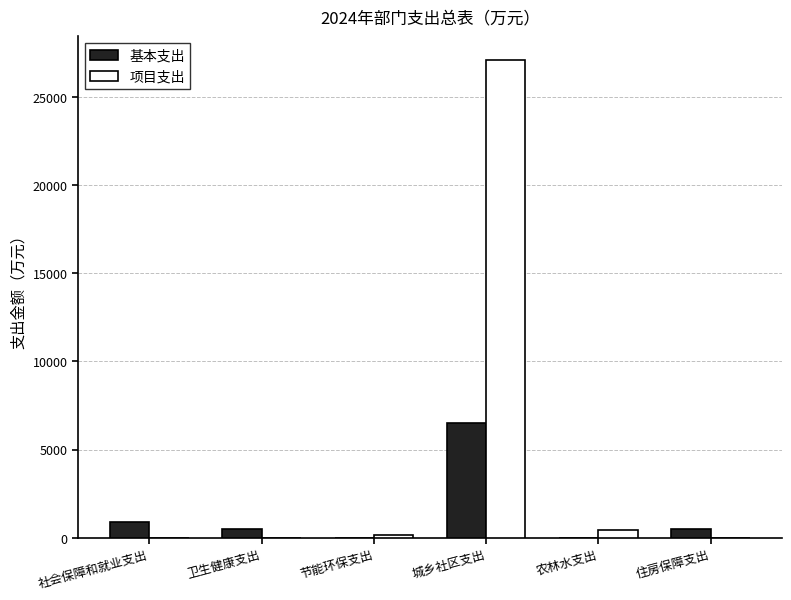

What are all the series names shown in the legend?

基本支出, 项目支出